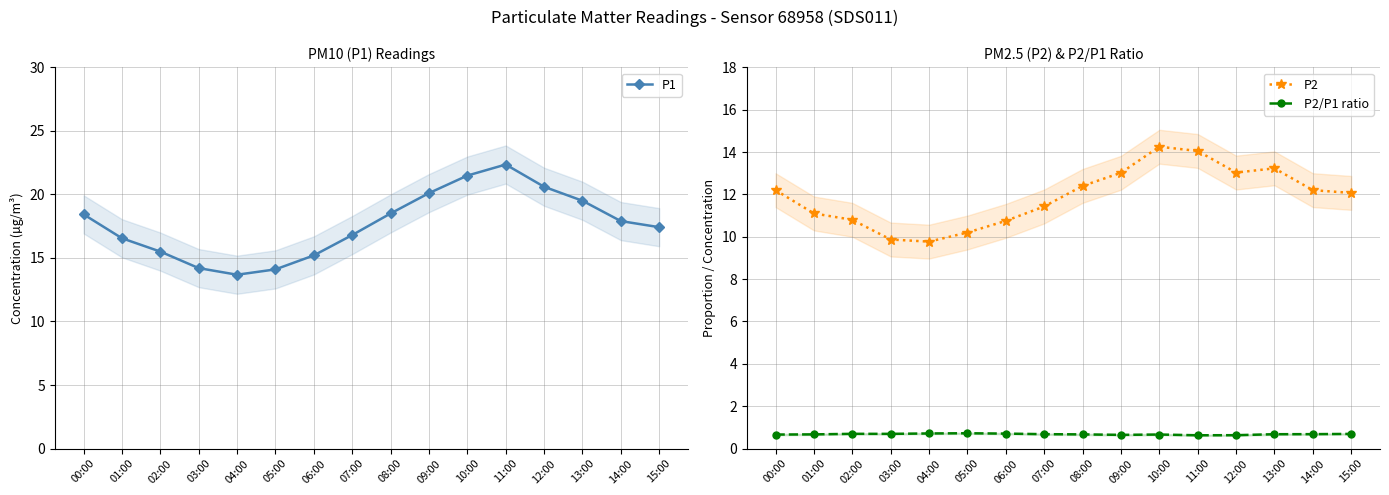

What is the difference between the second highest and second lowest values in the P1 series?

7.4